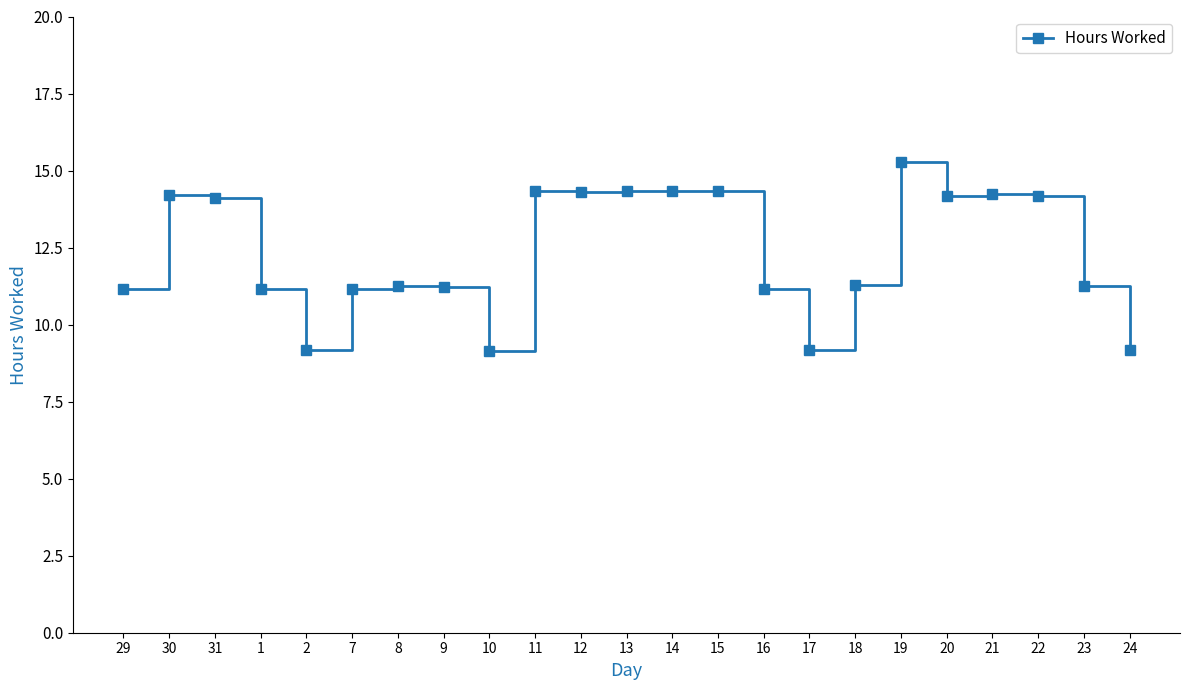

What is the ratio of the value at 12 to the value at 15?

1.0